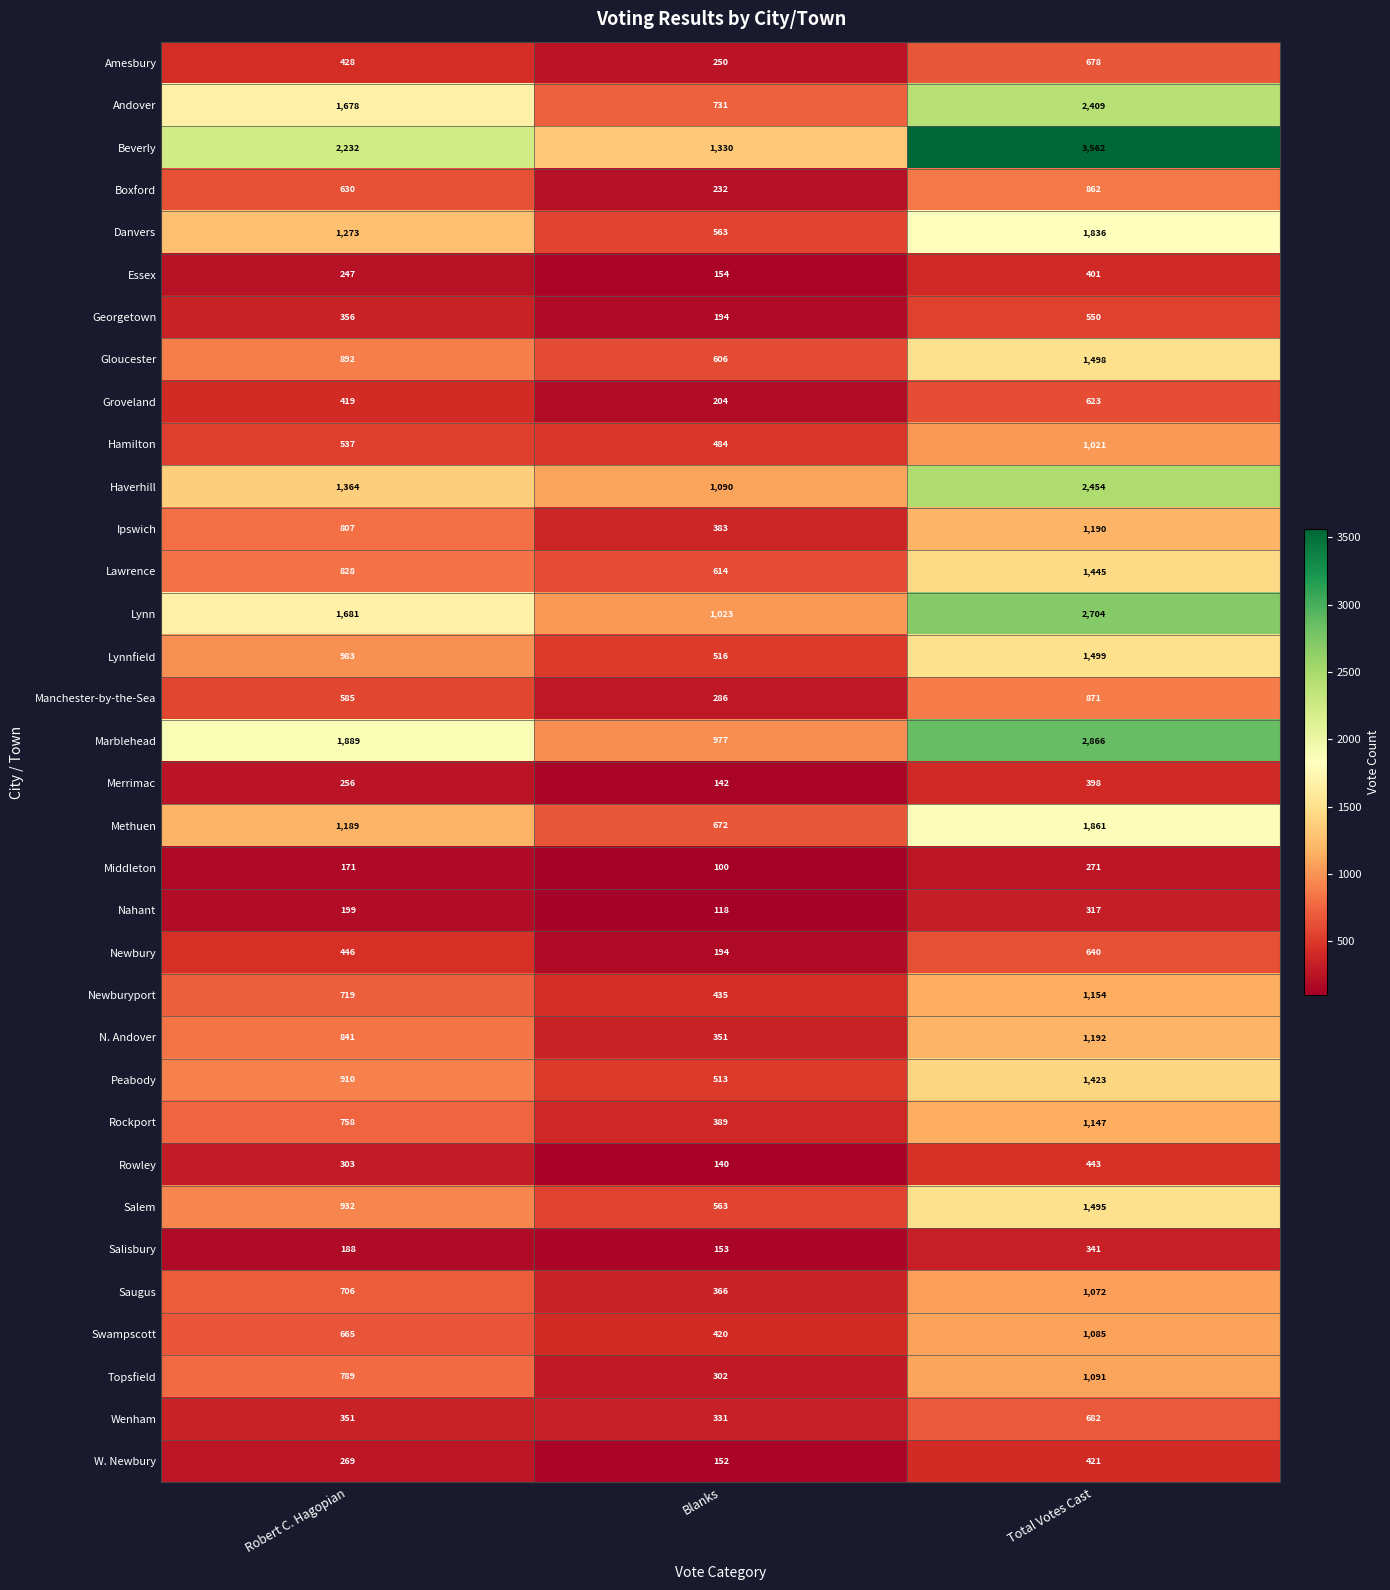

Between Blanks and Total Votes Cast, which series saw the biggest shift?

Beverly